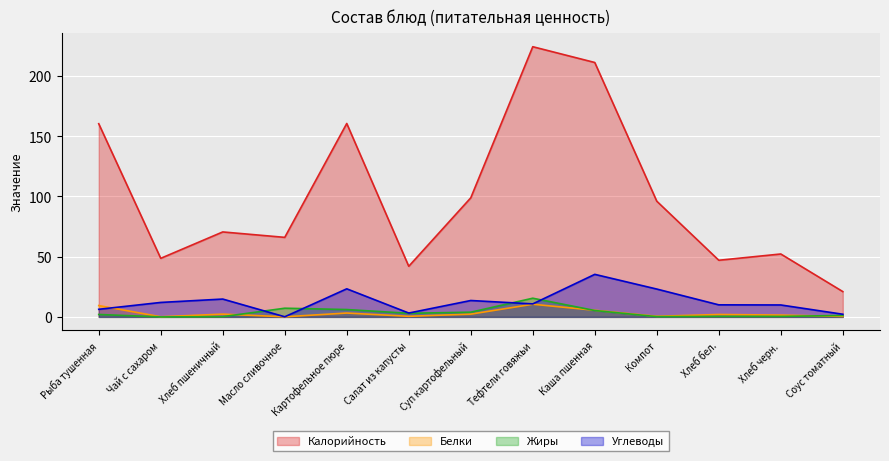

True or false: Калорийность has more than 2 interior local peaks.

True